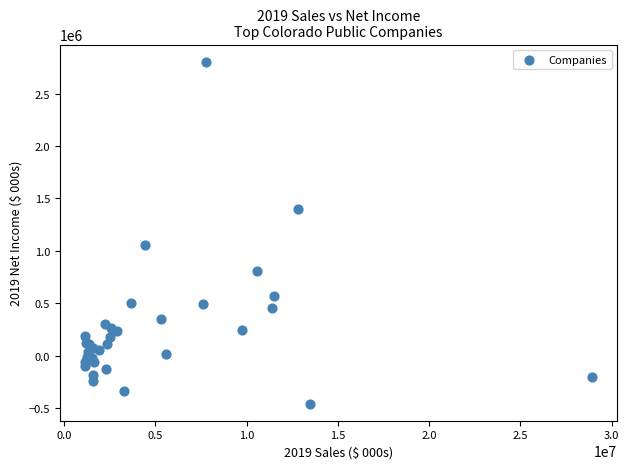

What Y value in the scatter plot is closest to 1174500?

1058300